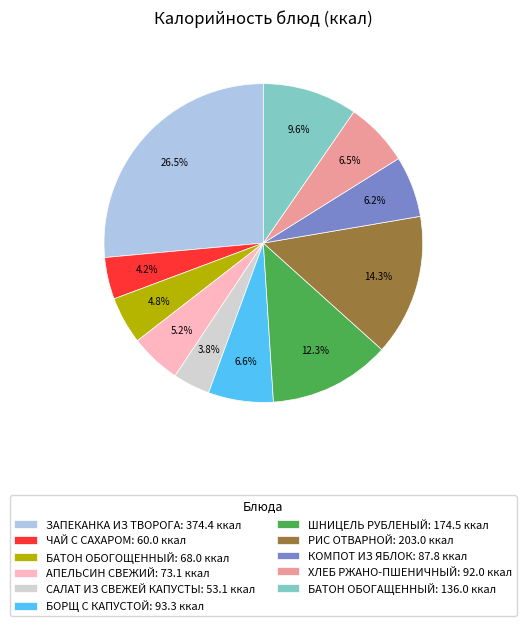

To the nearest percent, what percentage of the pie is БАТОН ОБОГОЩЕННЫЙ?

5%